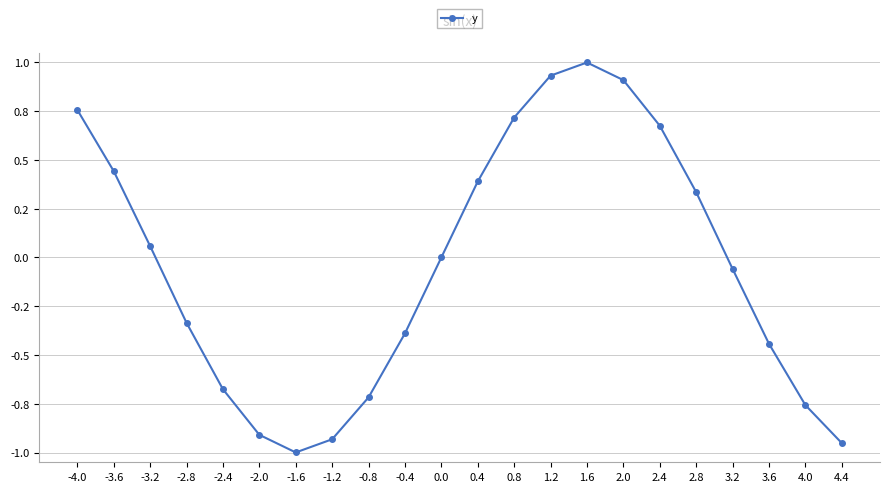

Rank the categories by value from lowest to highest.

-1.6, 4.4, -1.2, -2.0, 4.0, -0.8, -2.4, 3.6, -0.4, -2.8, 3.2, 0.0, -3.2, 2.8, 0.4, -3.6, 2.4, 0.8, -4.0, 2.0, 1.2, 1.6